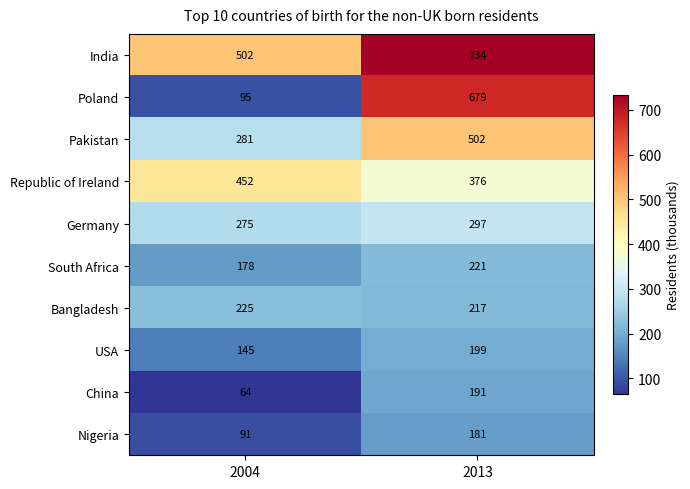

Is it true that Bangladesh equals 217 at 2013?

True